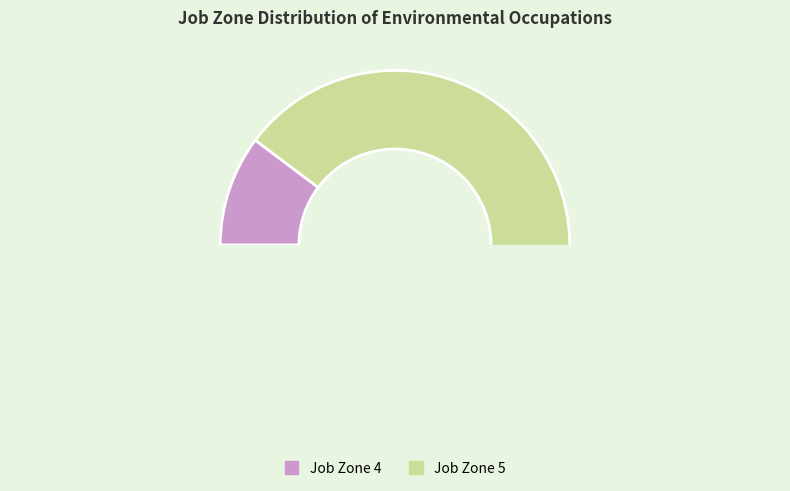

Is it true that Environmental Compliance Inspectors is 20% of the pie?

False